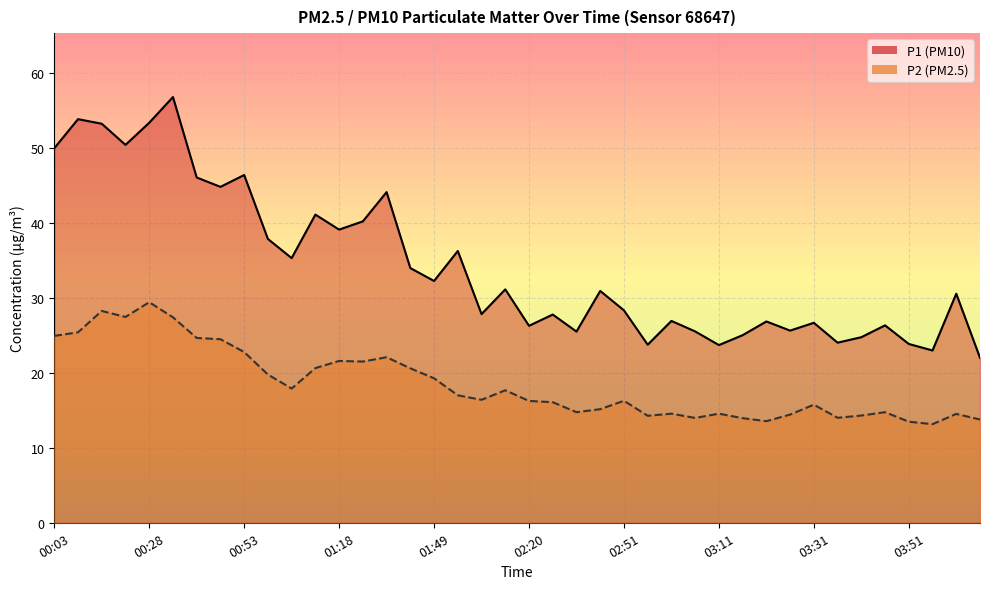

At which category does the chart reach its peak across all series?

00:33